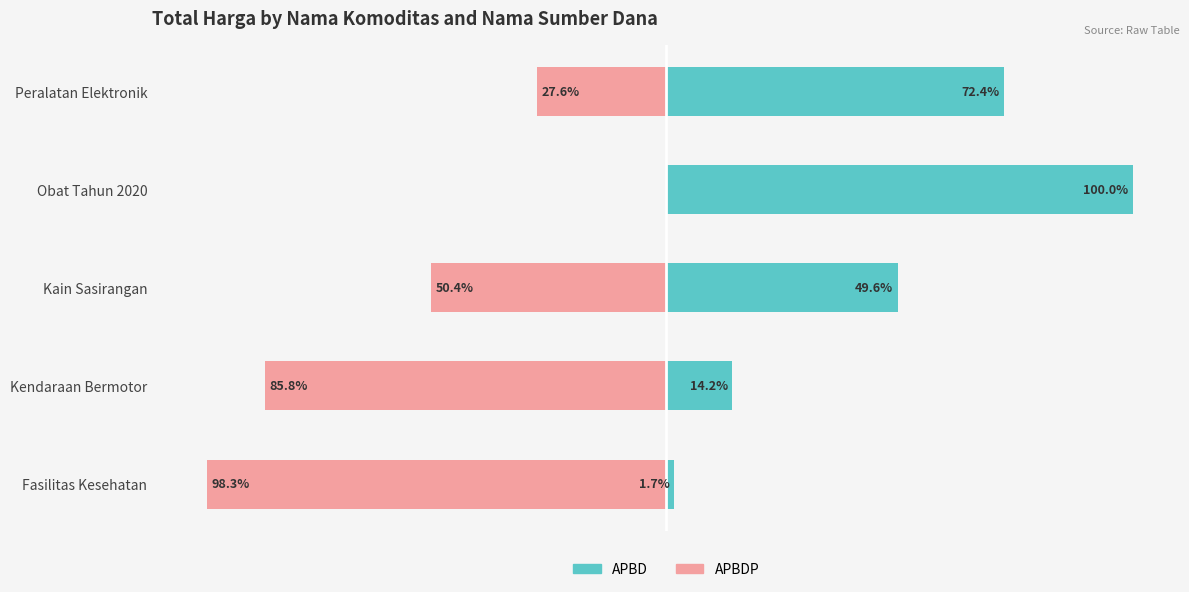

List the series in order of their peak value, lowest first.

APBDP, APBD